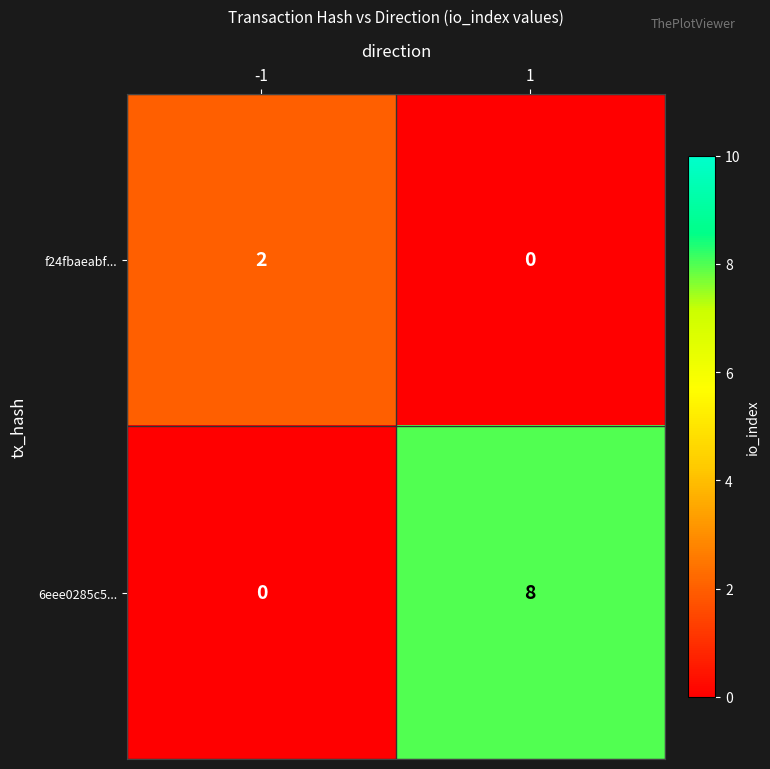

How many values in the f24fbaeabf... series are below 2?

1